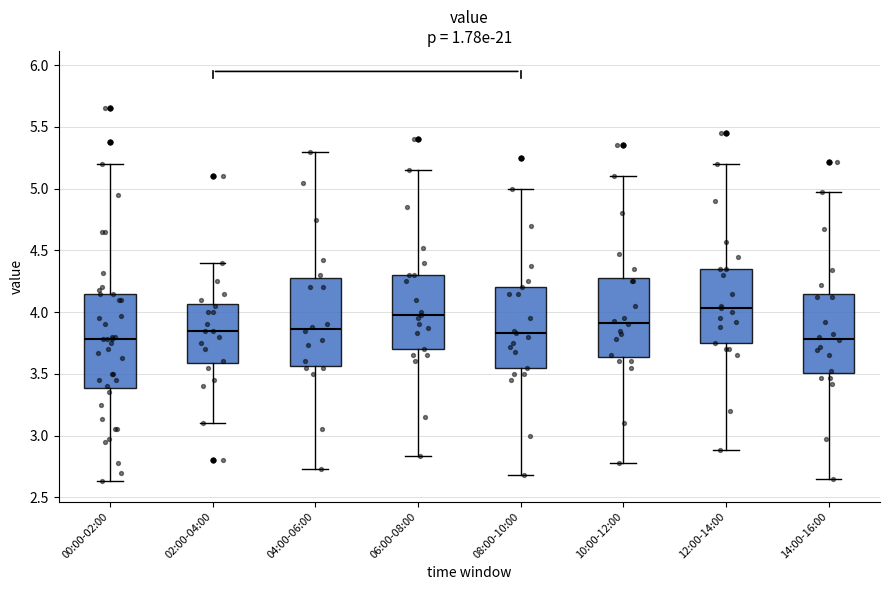

Where is the upper edge of the box for 06:00-08:00 on the y-axis? The values are not printed on the chart, so give them approximately, as read against the axis.

4.30